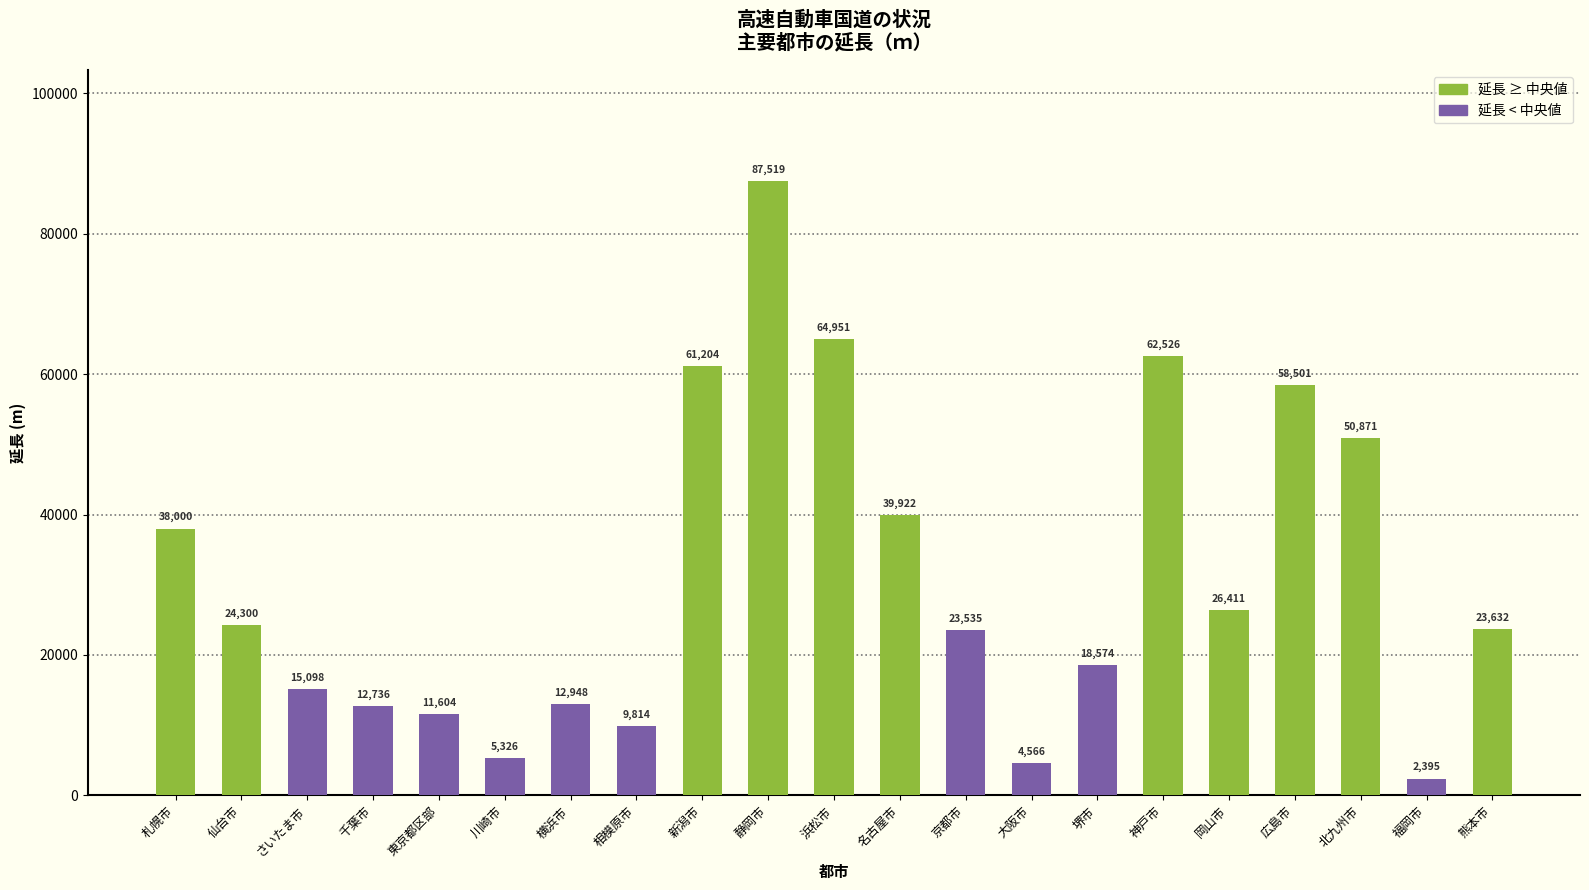

The chart shows a value of 41747 at 岡山市. True or false?

False